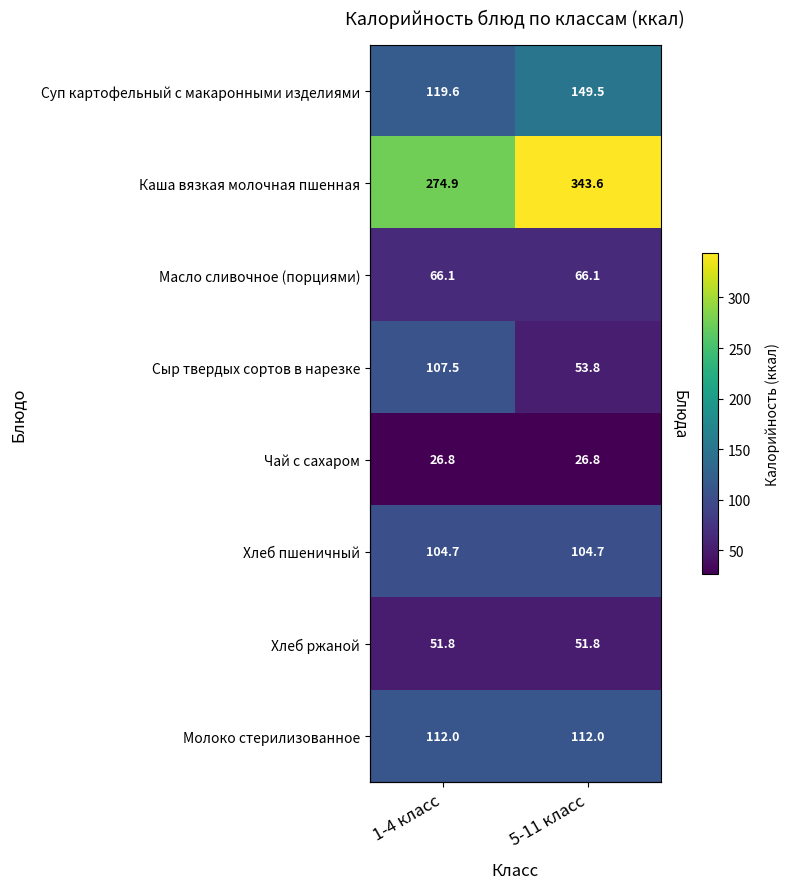

Which series has the widest spread of values?

Каша вязкая молочная пшенная